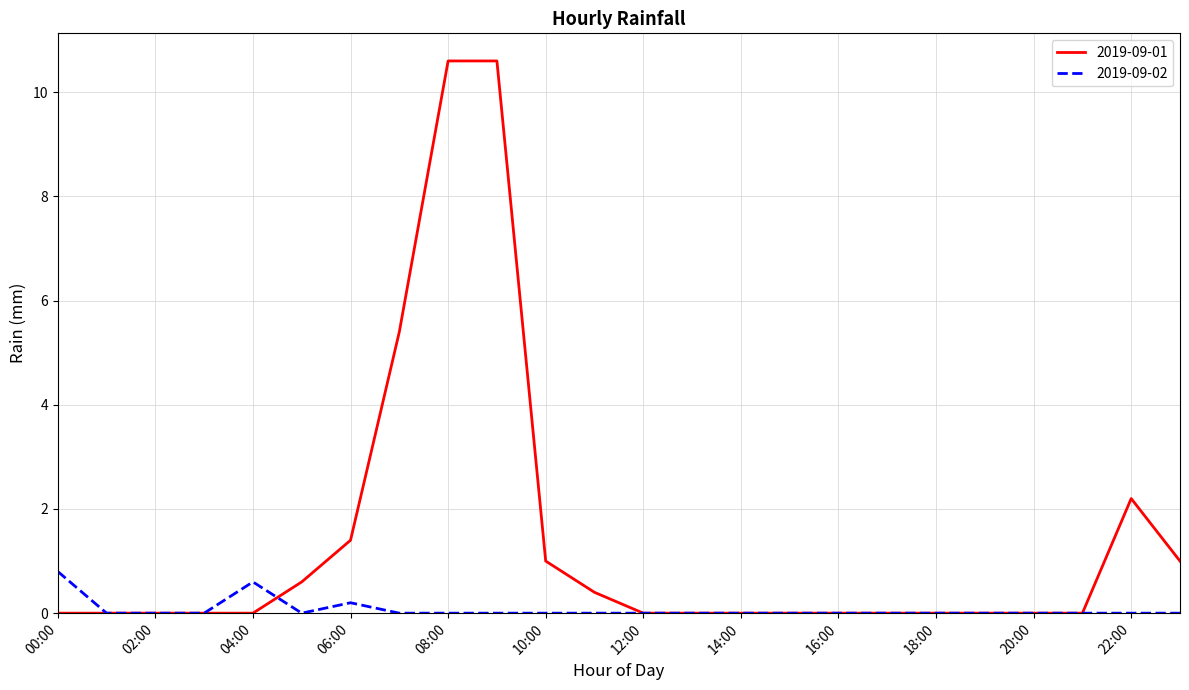

Reading left to right, what are all the values shown in this chart?

2019-09-01: 0.0	0.0	0.0	0.0	0.0	0.6	1.4	5.4	10.6	10.6	1.0	0.4	0.0	0.0	0.0	0.0	0.0	0.0	0.0	0.0	0.0	0.0	2.2	1.0
2019-09-02: 0.8	0.0	0.0	0.0	0.6	0.0	0.2	0.0	0.0	0.0	0.0	0.0	0.0	0.0	0.0	0.0	0.0	0.0	0.0	0.0	0.0	0.0	0.0	0.0